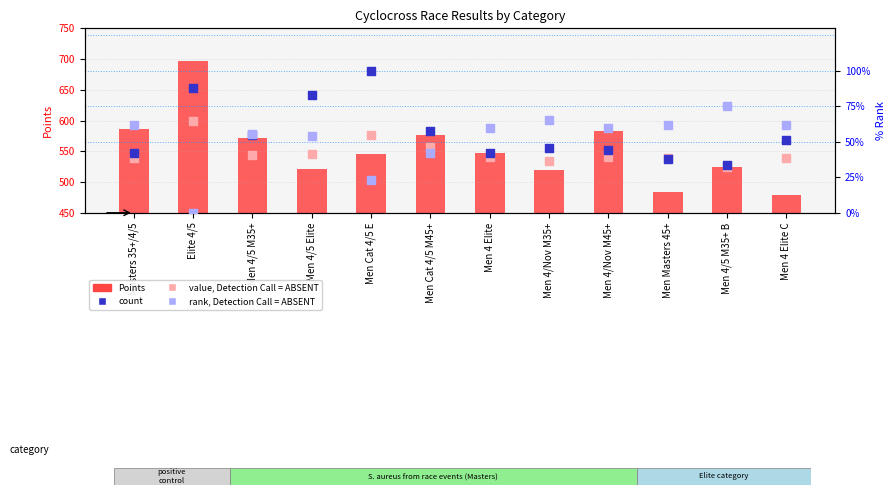

At how many categories does at least one series exceed 656?

1